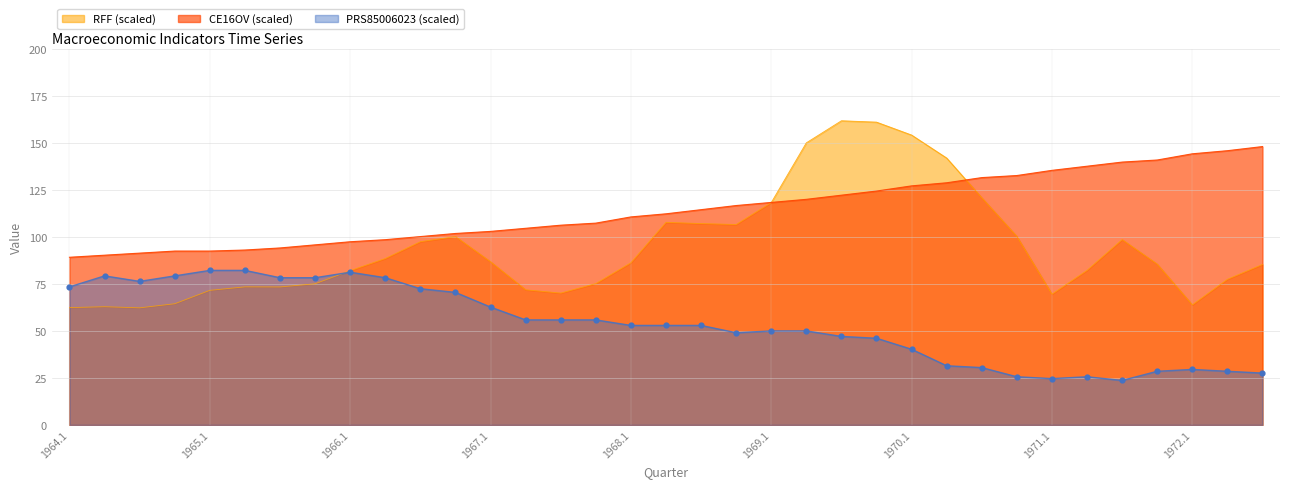

Which series has the largest total across all categories?

CE16OV (scaled)